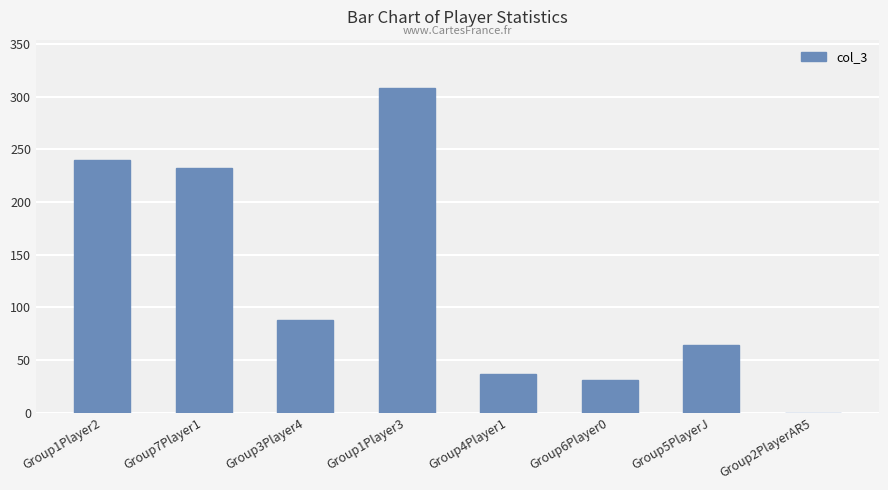

Which category has the highest value across all series?

Group1Player3